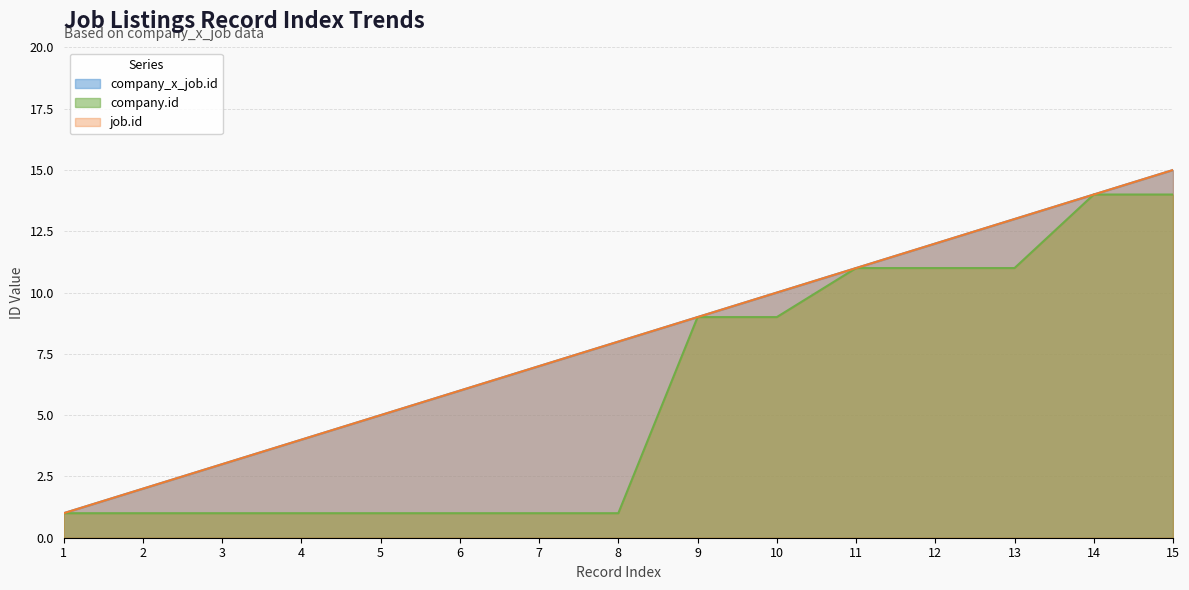

Between 5 and 9, which series saw the biggest shift?

company.id